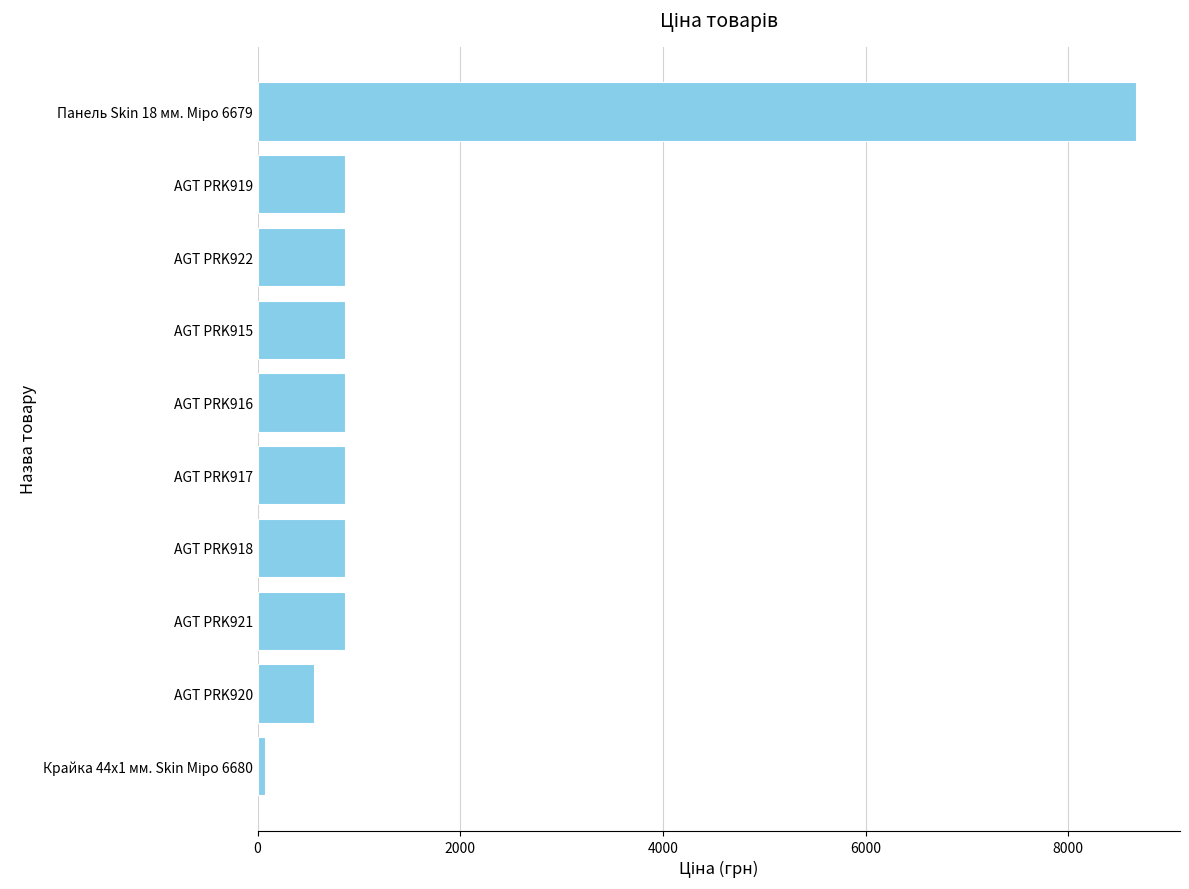

True or false: the data shows 862.8 at AGT PRK921.

True